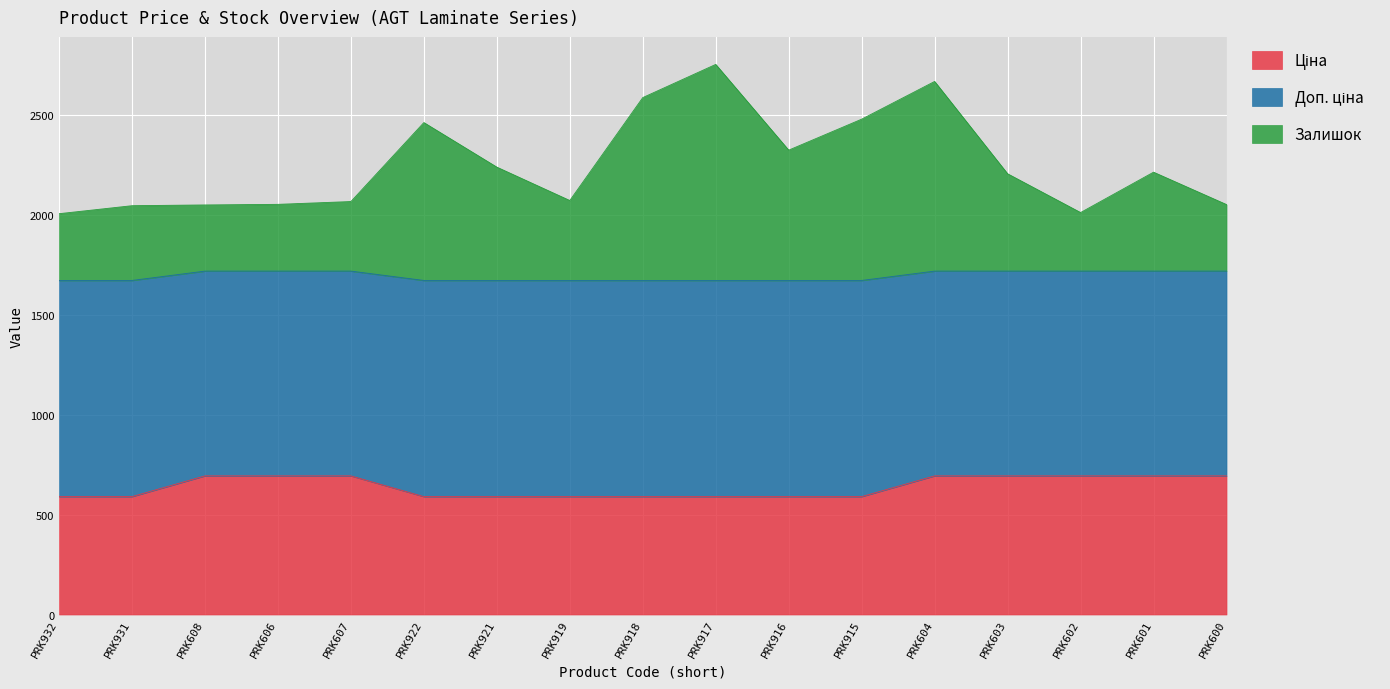

How many series are shown in this chart?

3